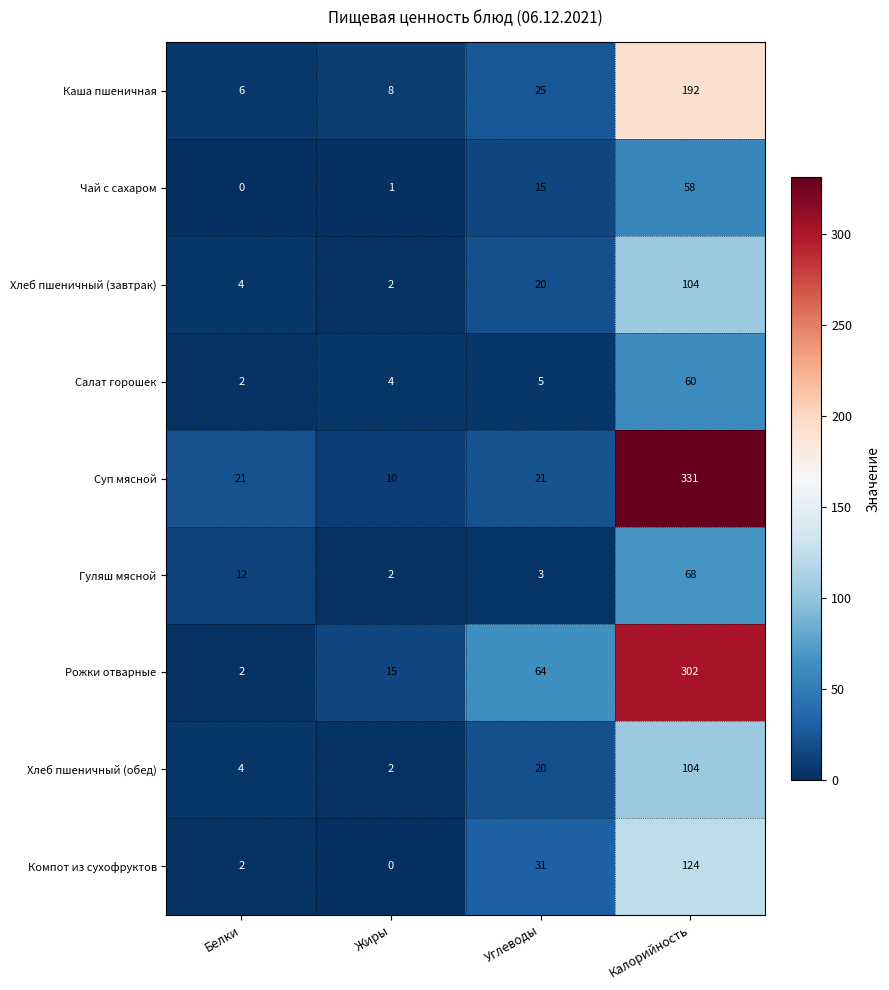

What is the total value across all series at Углеводы?

204